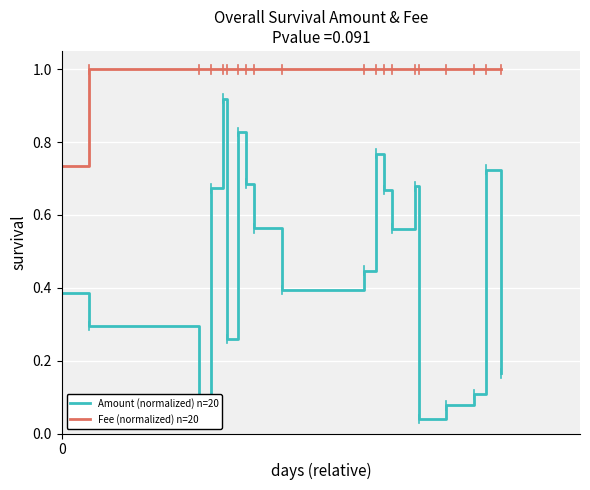

List the series in order of their peak value, highest first.

Fee (normalized) n=20, Amount (normalized) n=20